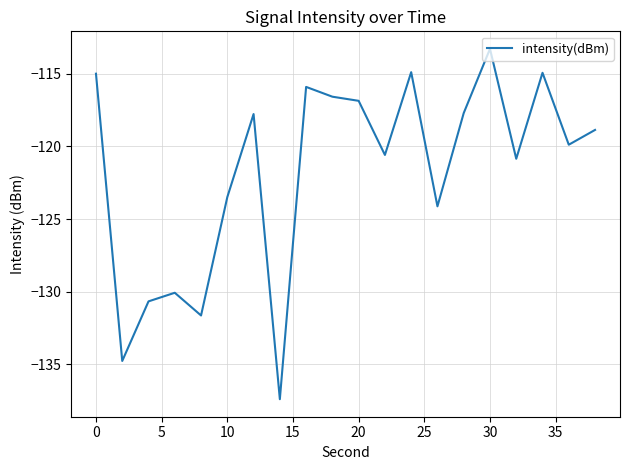

What is the smallest value displayed?

-137.4